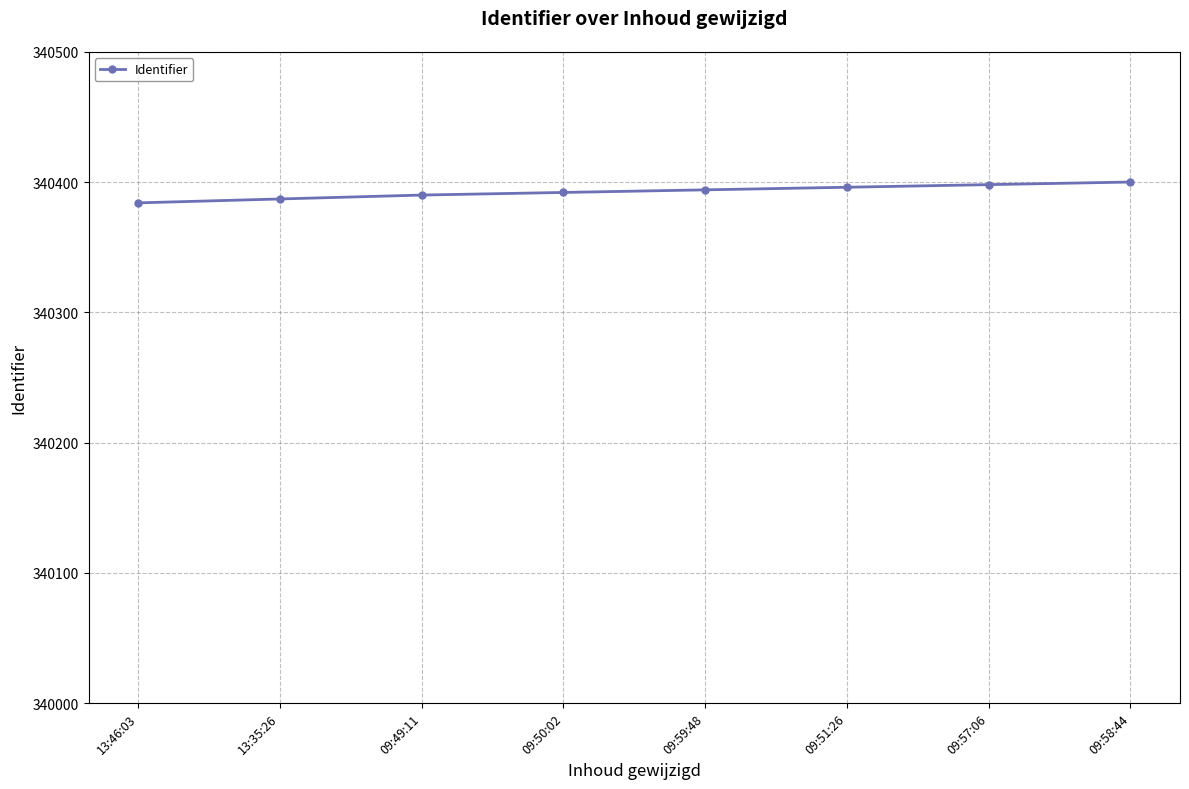

What is the average value?

340393